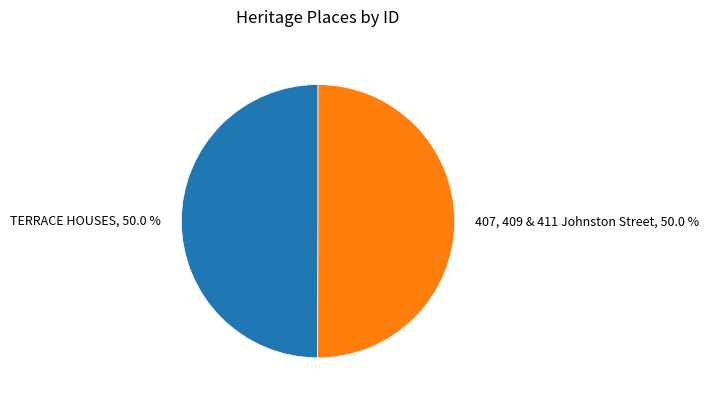

Do 407, 409 & 411 Johnston Street, 50.0 % and TERRACE HOUSES, 50.0 % together represent more than half of the pie?

Yes